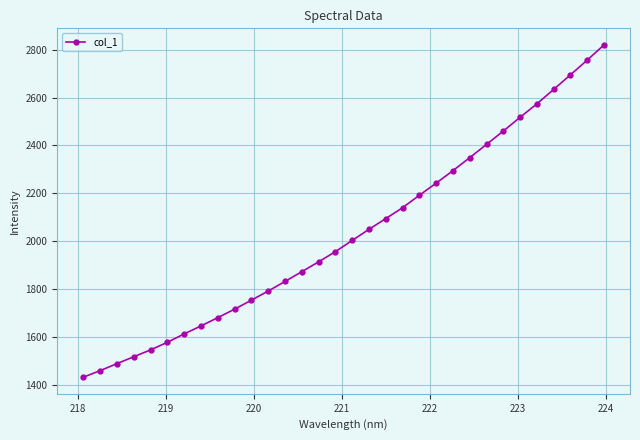

What is the value of the 6th point from the left?

1578.1